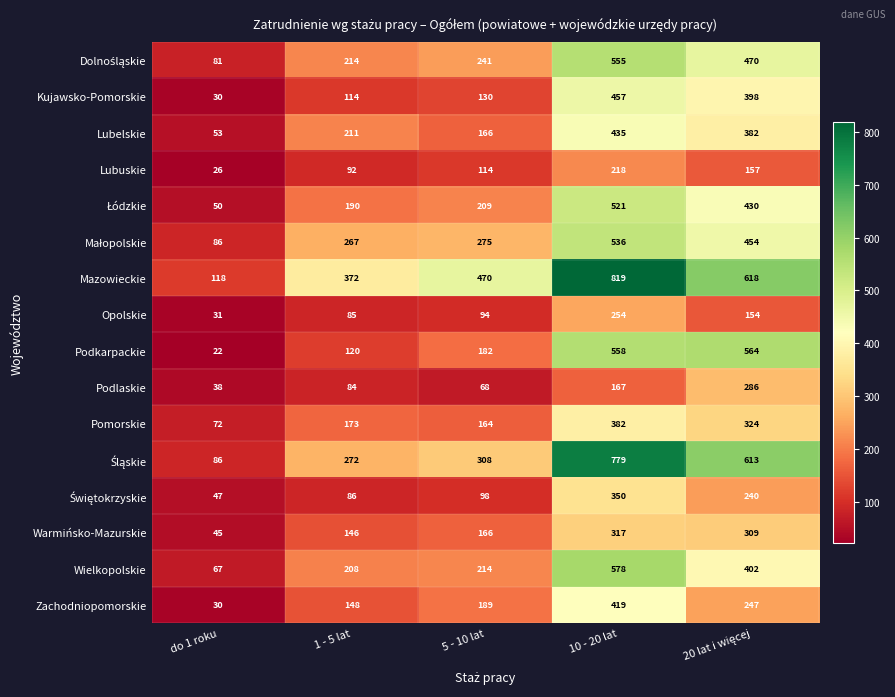

Count the number of categories in the chart.

5